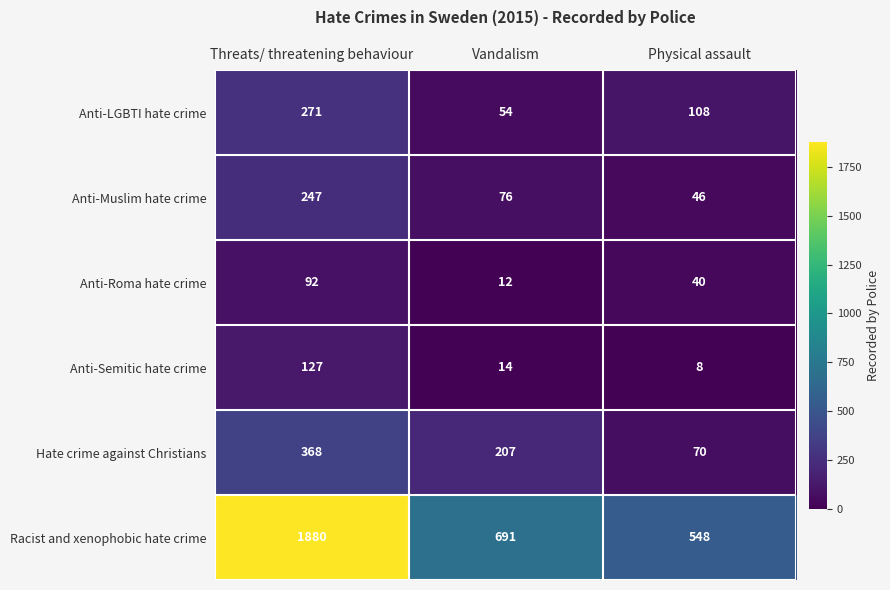

What is the lowest value of the Racist and xenophobic hate crime series?

548